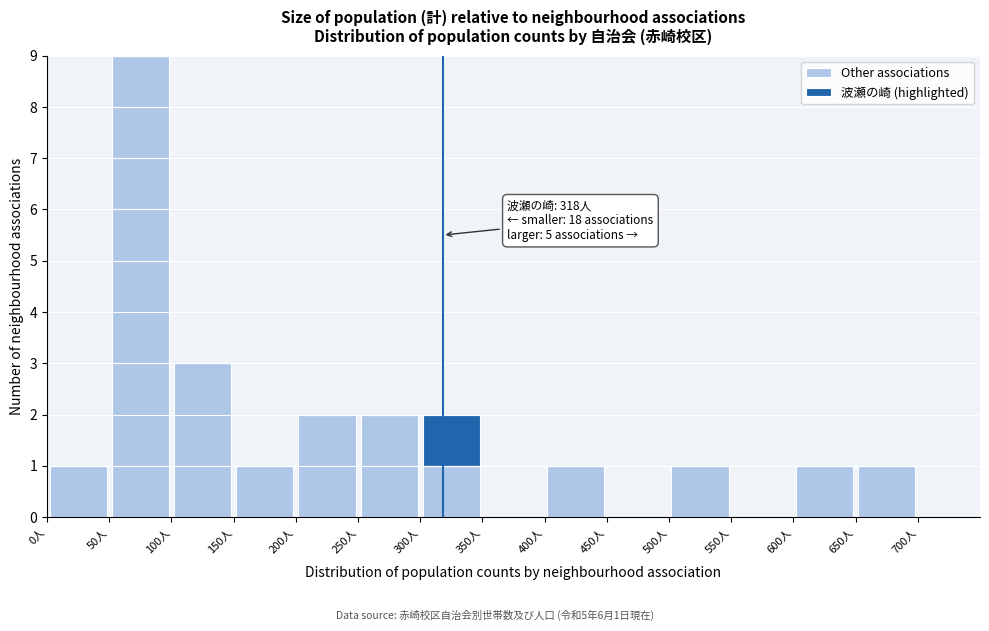

Which range on the x-axis has the tallest stacked bar (by total height)?

50 to 100